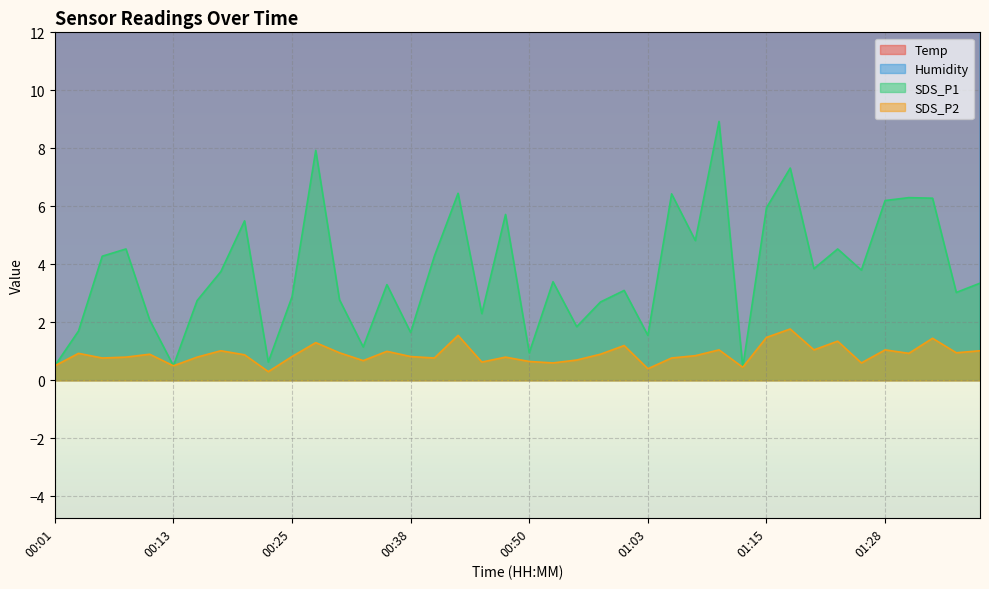

True or false: Humidity has more than 2 points higher than both neighbors.

False